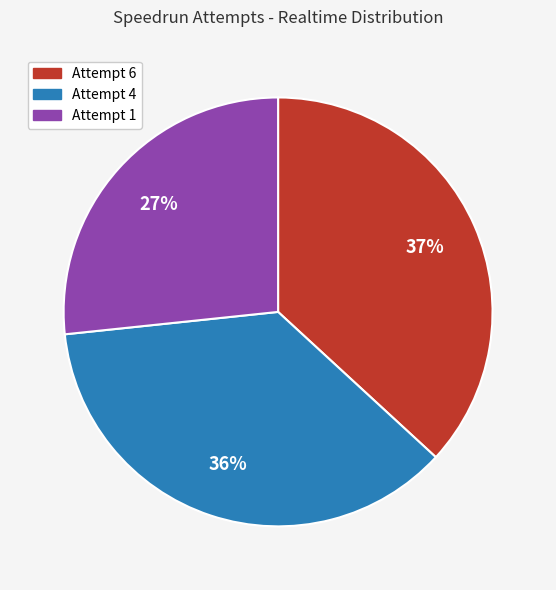

Combined, do Attempt 6 and Attempt 1 account for over 50%?

Yes